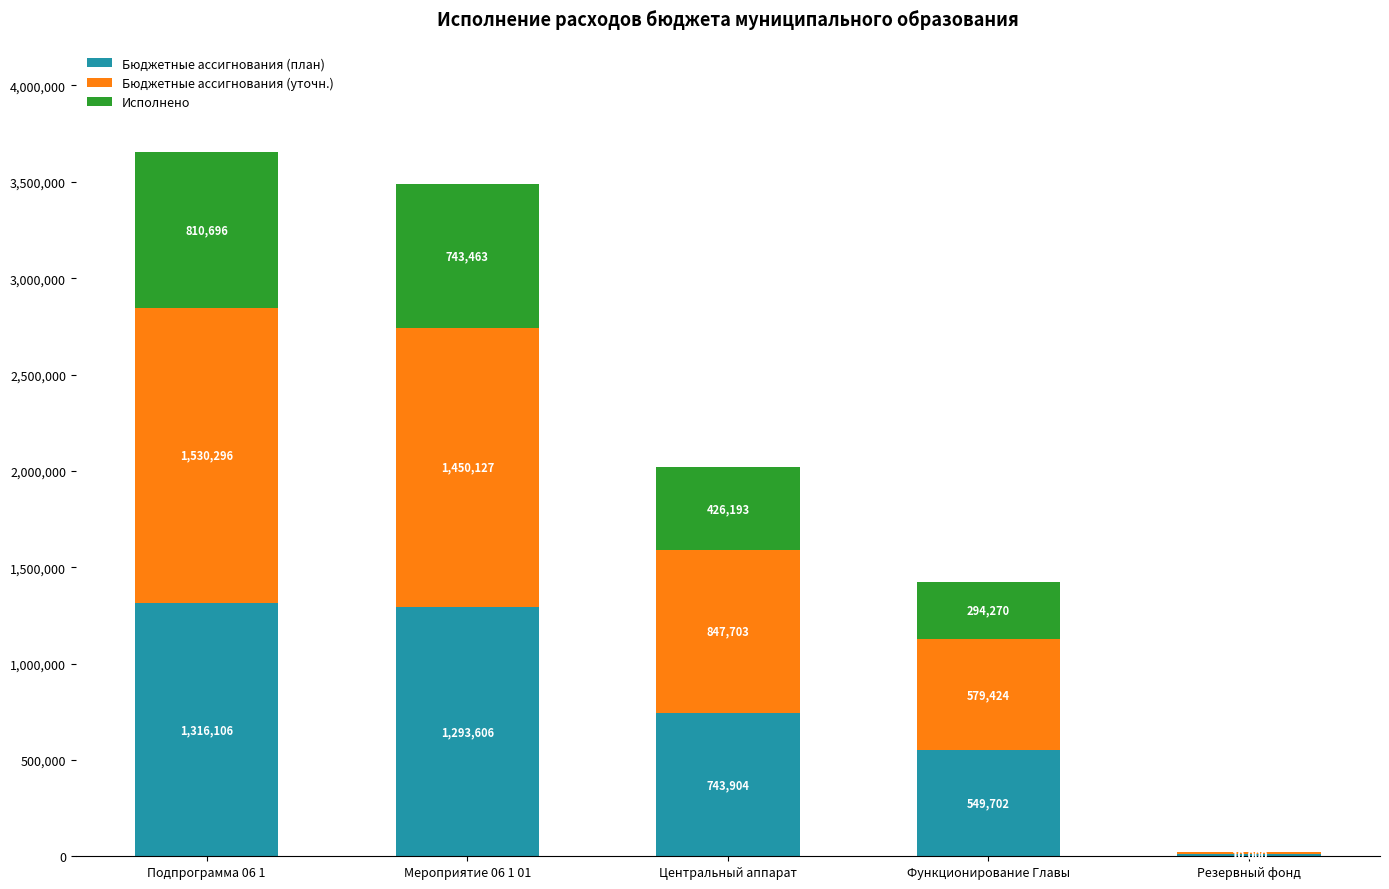

Where is Бюджетные ассигнования (план) nearest to the value 663053?

Центральный аппарат